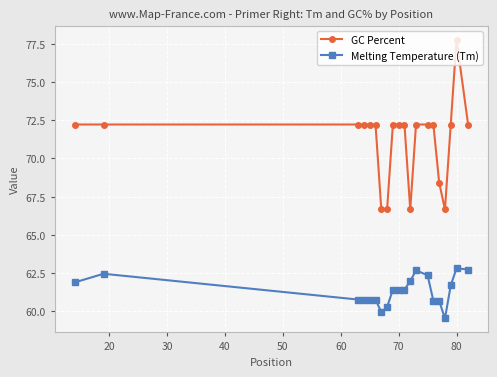

What is the value of the Melting Temperature (Tm) point at the 16th from the left?

60.7